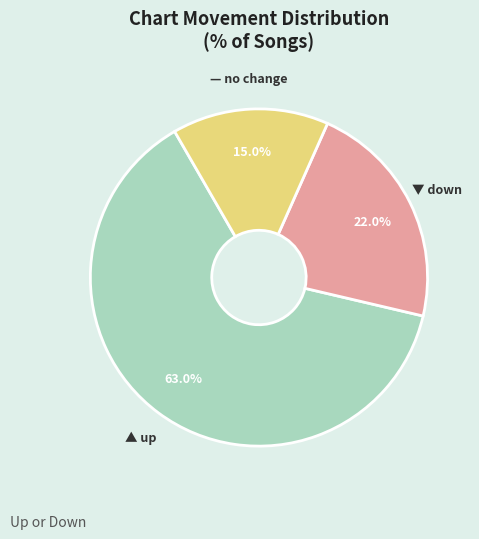

Is there any slice that represents more than half of the pie?

Yes